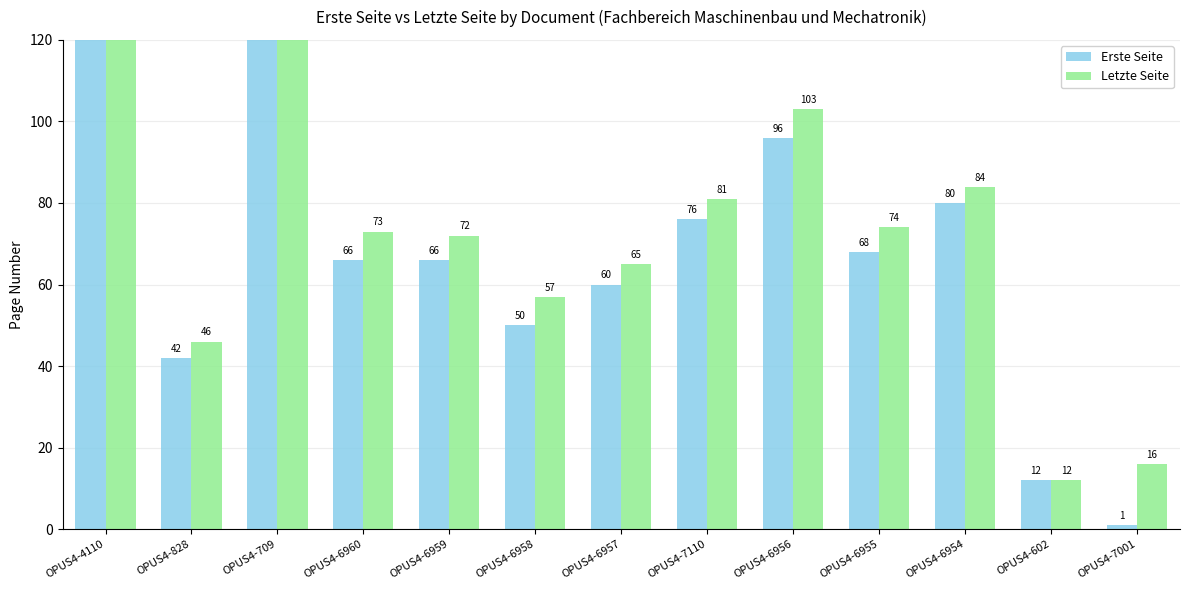

How many categories are shown in the chart?

13